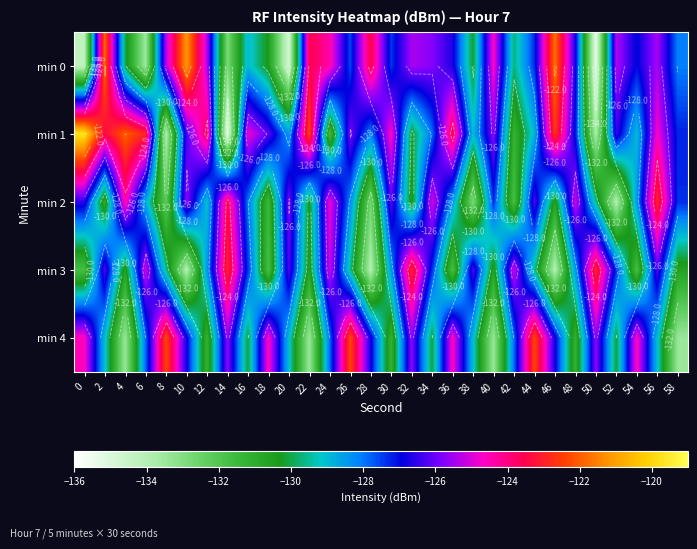

The min 3 series shows -54.2 at 54. True or false?

False